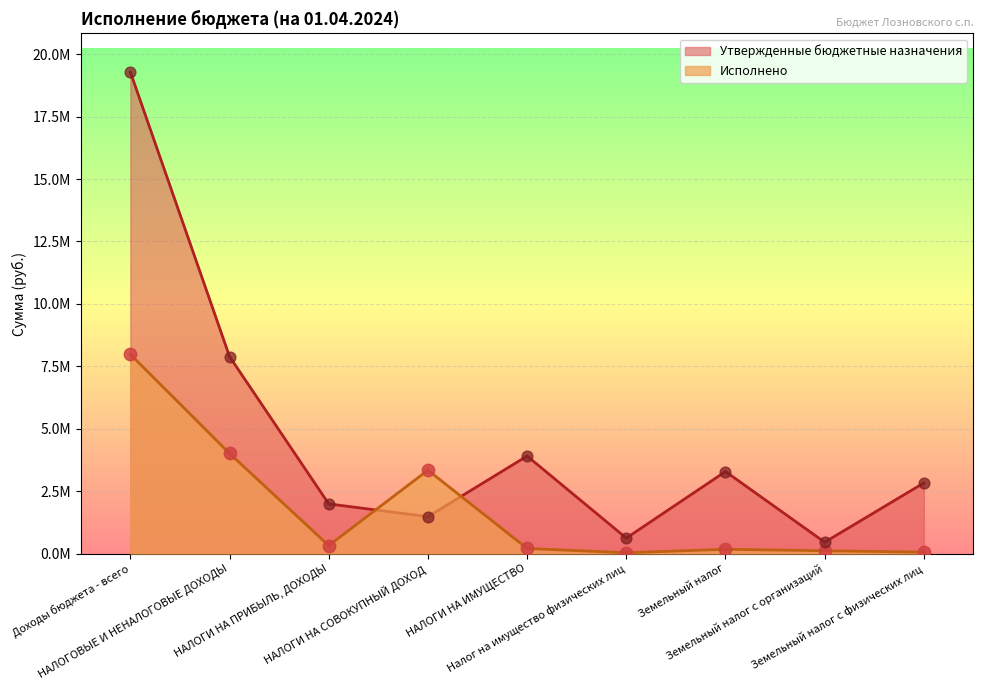

Which series has the largest Y range (max minus min)?

Утвержденные бюджетные назначения